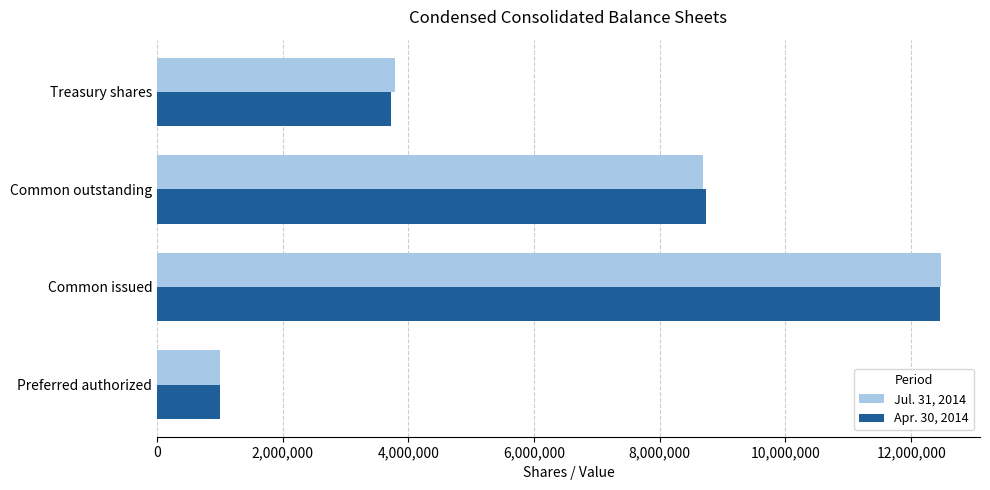

At how many categories does at least one series exceed 2560060?

3